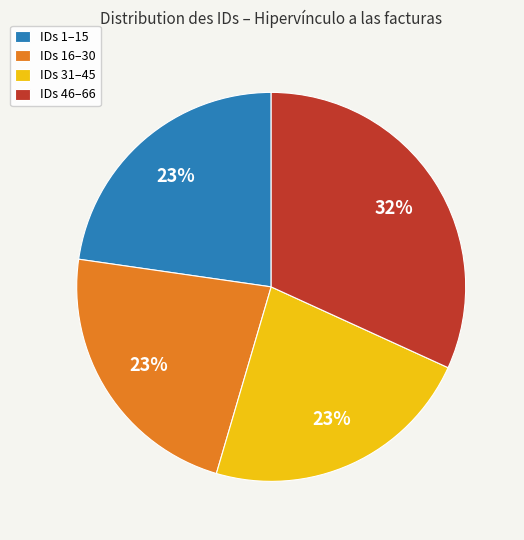

What is the ratio of the value at IDs 31–45 to the value at IDs 1–15?

1.0